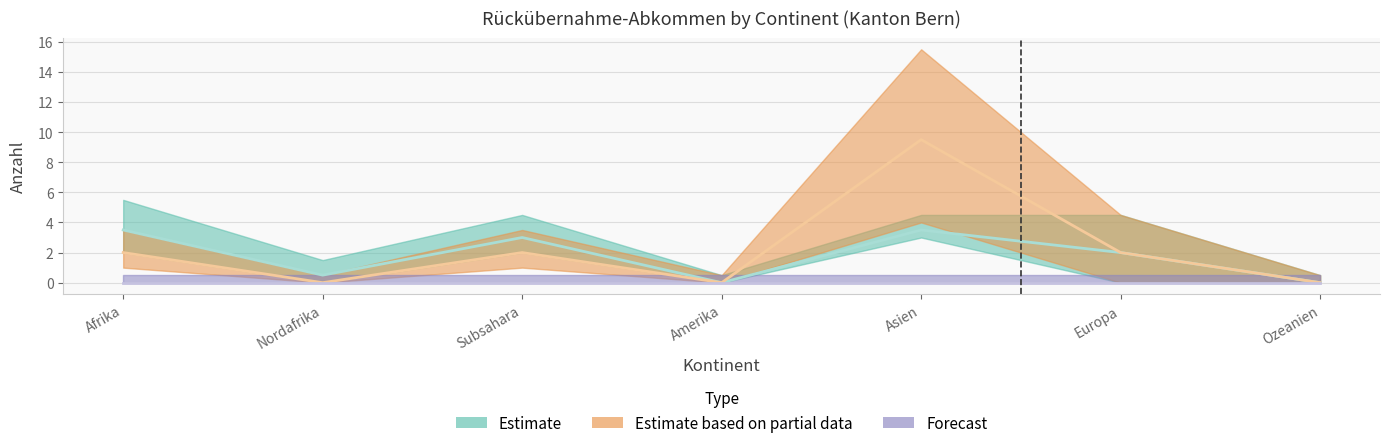

Which label corresponds to the largest value in the chart?

Asien